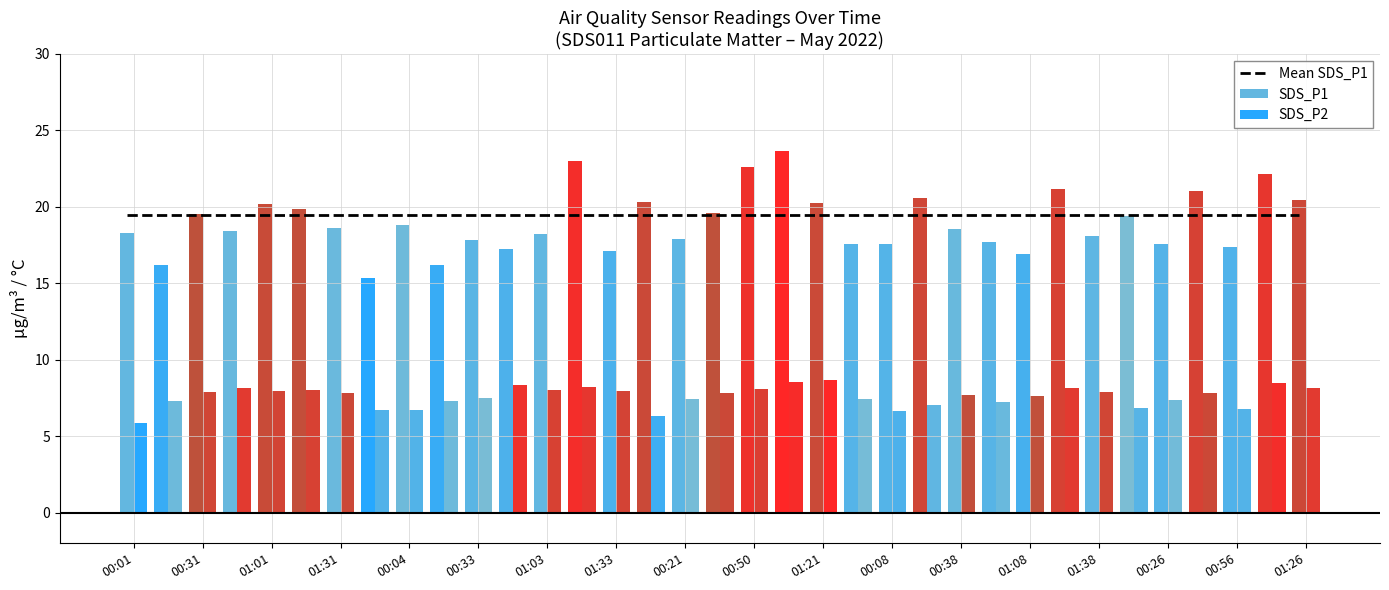

Is the value of SDS_P2 at 00:33 greater than the value of Mean SDS_P1 at 21?

No